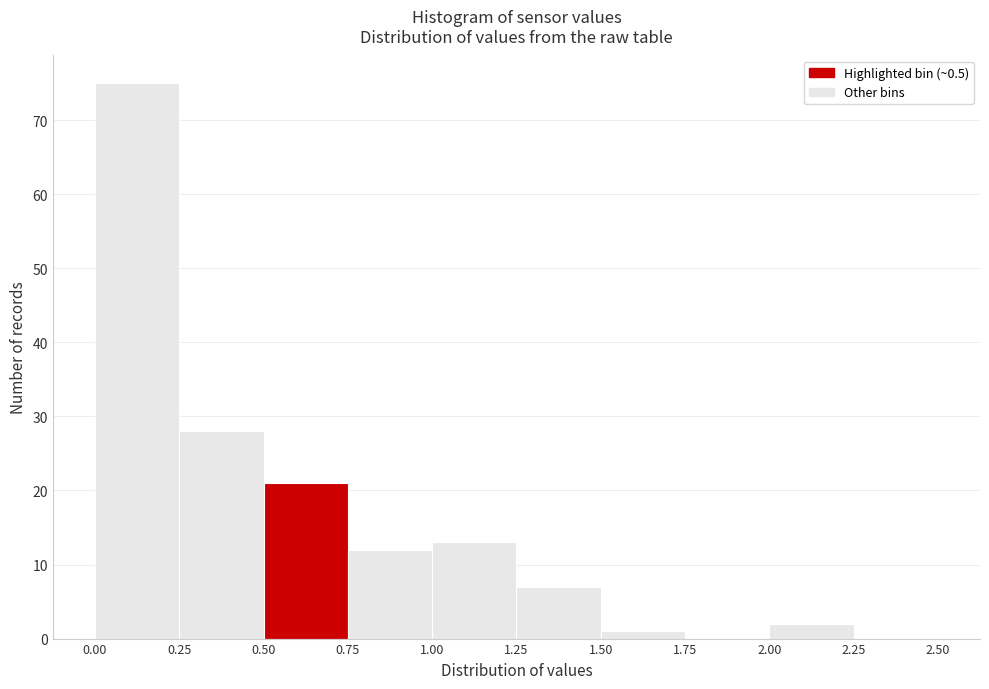

Reading left to right, list every bar in this chart as the range it spans on the x-axis followed by its height. The values are not printed on the chart, so give them approximately, as read against the axis.

0.00 to 0.25: 75
0.25 to 0.50: 28
0.50 to 0.75: 21
0.75 to 1.00: 12
1.00 to 1.25: 13
1.25 to 1.50: 7
1.50 to 1.75: 1
1.75 to 2.00: 0
2.00 to 2.25: 2
2.25 to 2.50: 0